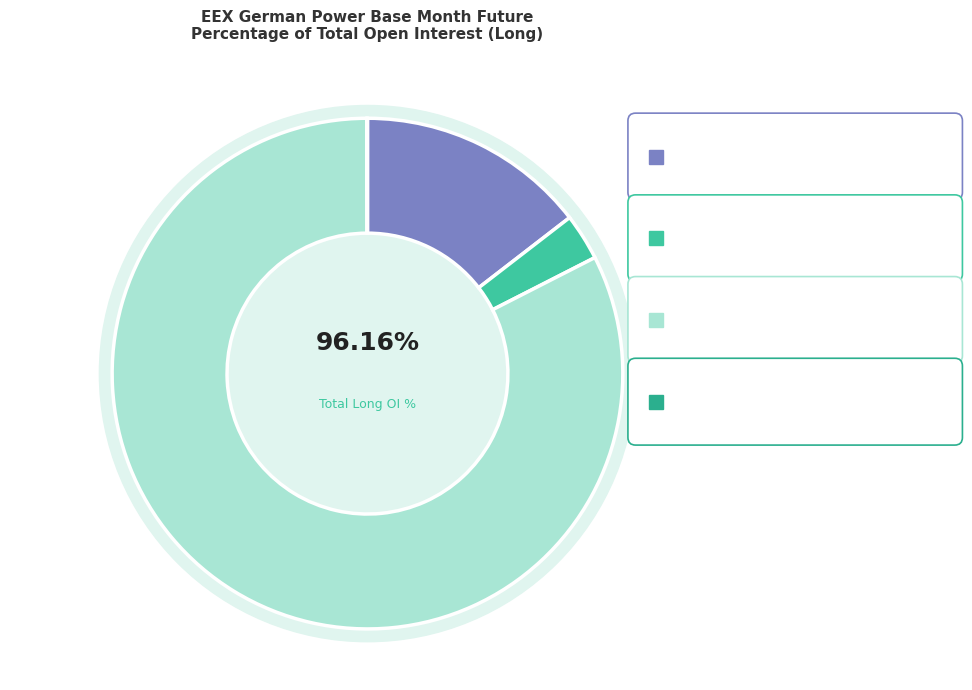

The Investment Firms or Credit Institutions slice represents 15% of the pie. True or false?

True